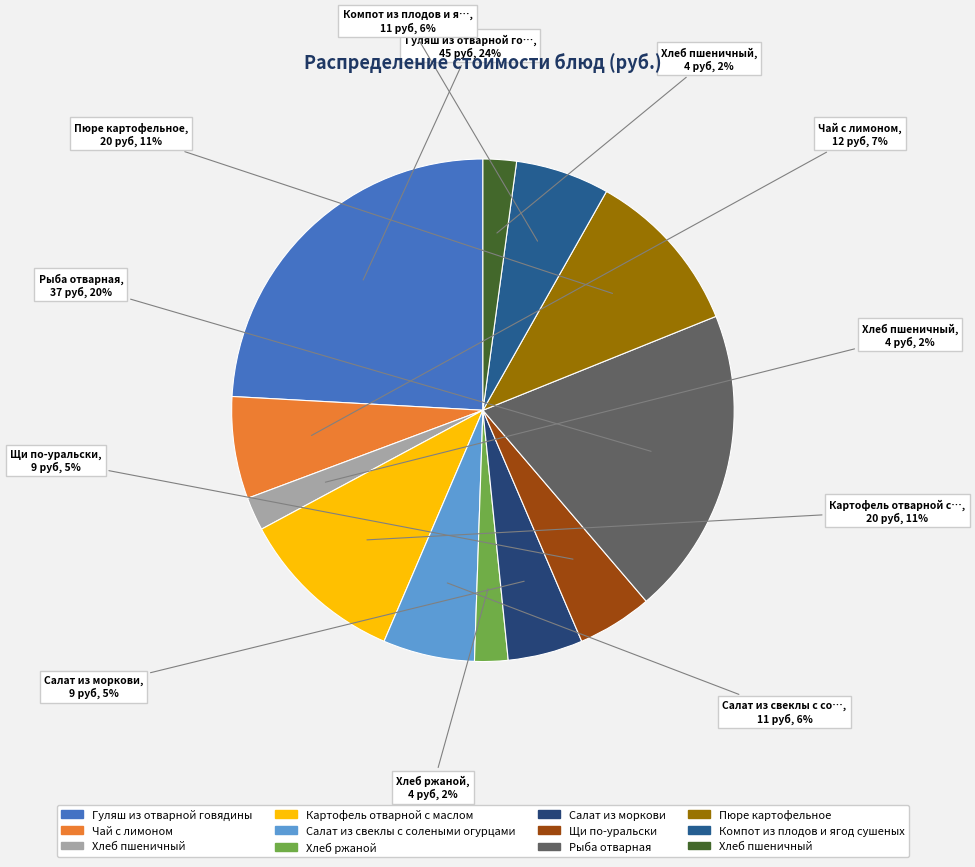

How many segments does this pie chart have?

12